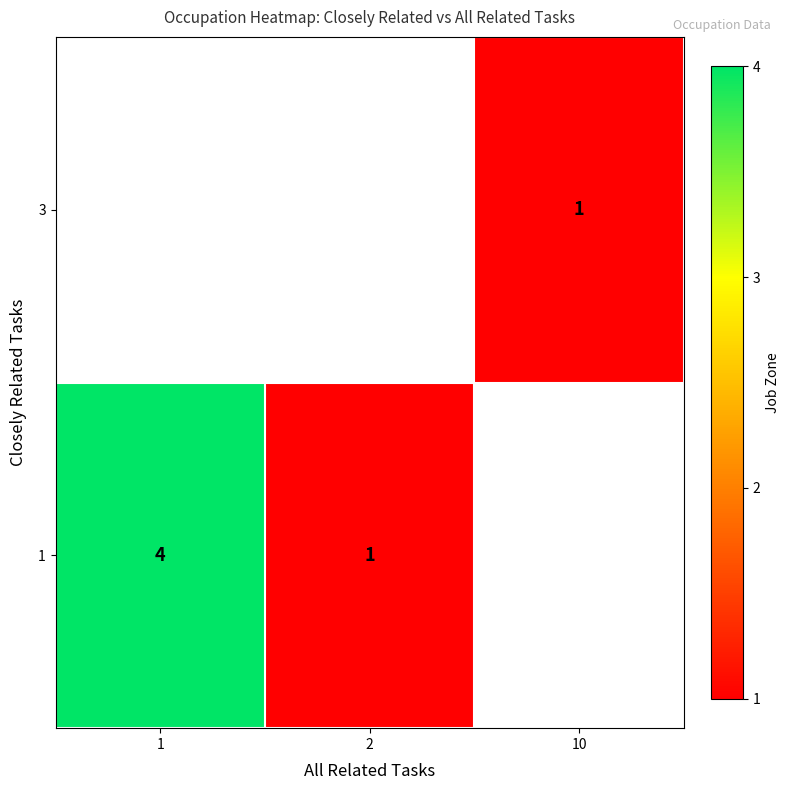

Is it true that 1 equals 0 at 2?

False